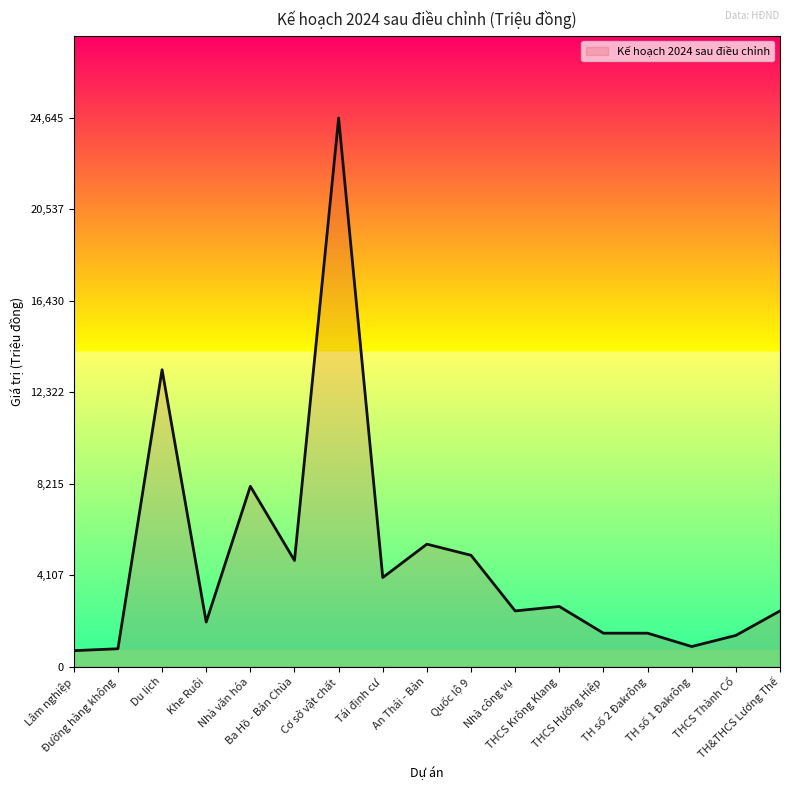

What is the approximate value at Đường hàng không?

800